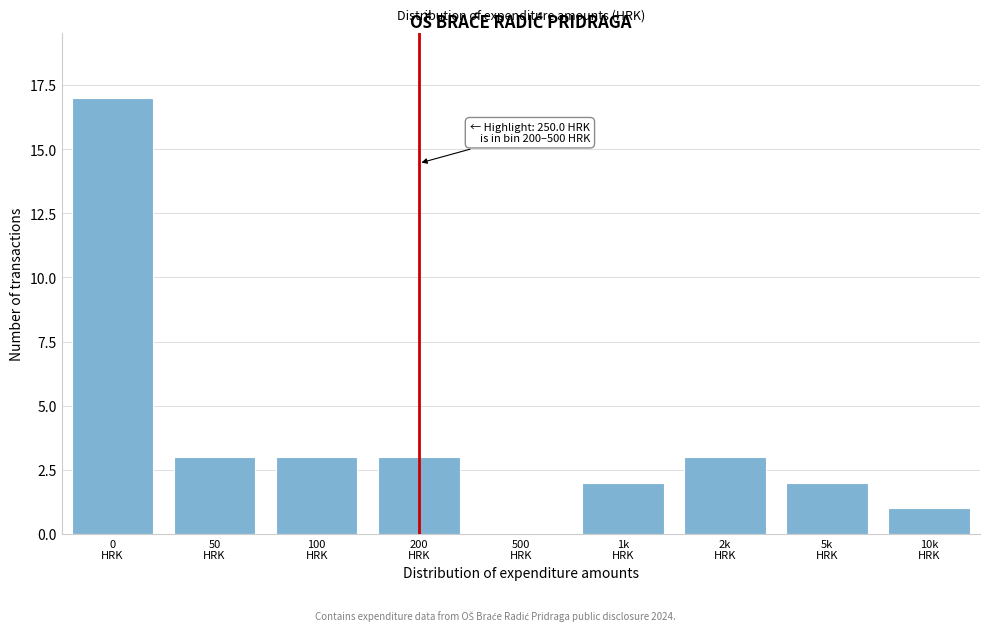

What is the sum of all values?

34